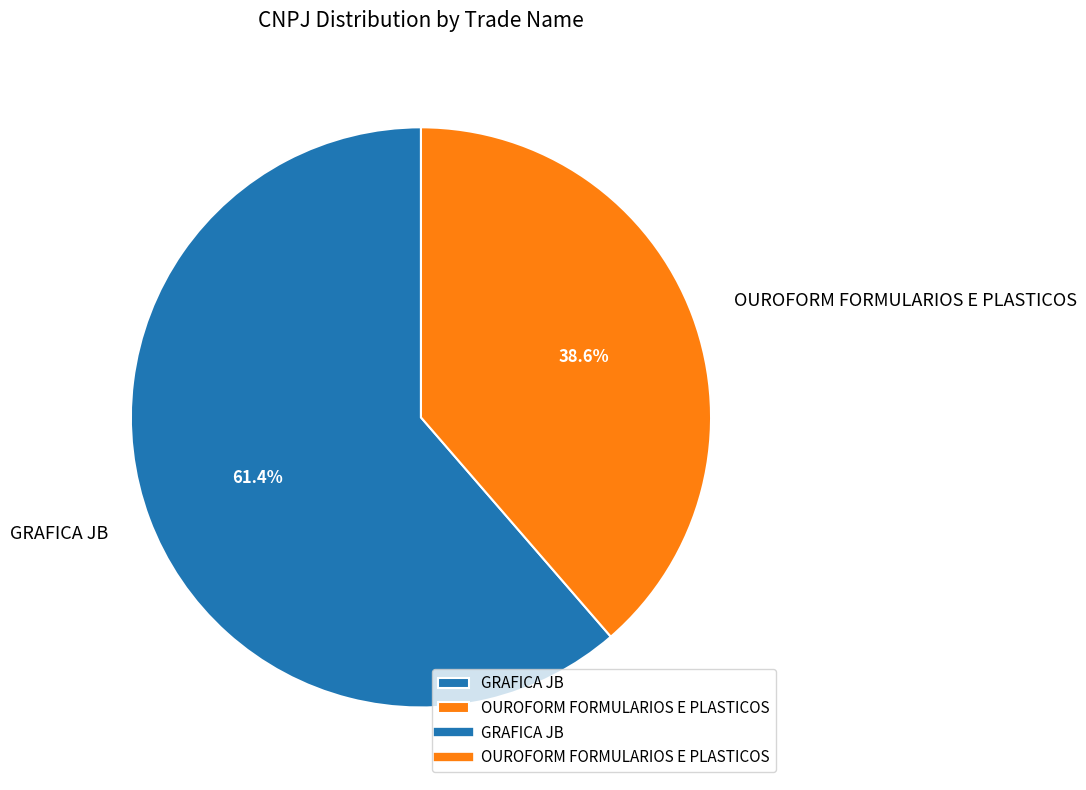

Do OUROFORM FORMULARIOS E PLASTICOS and GRAFICA JB together represent more than half of the pie?

Yes